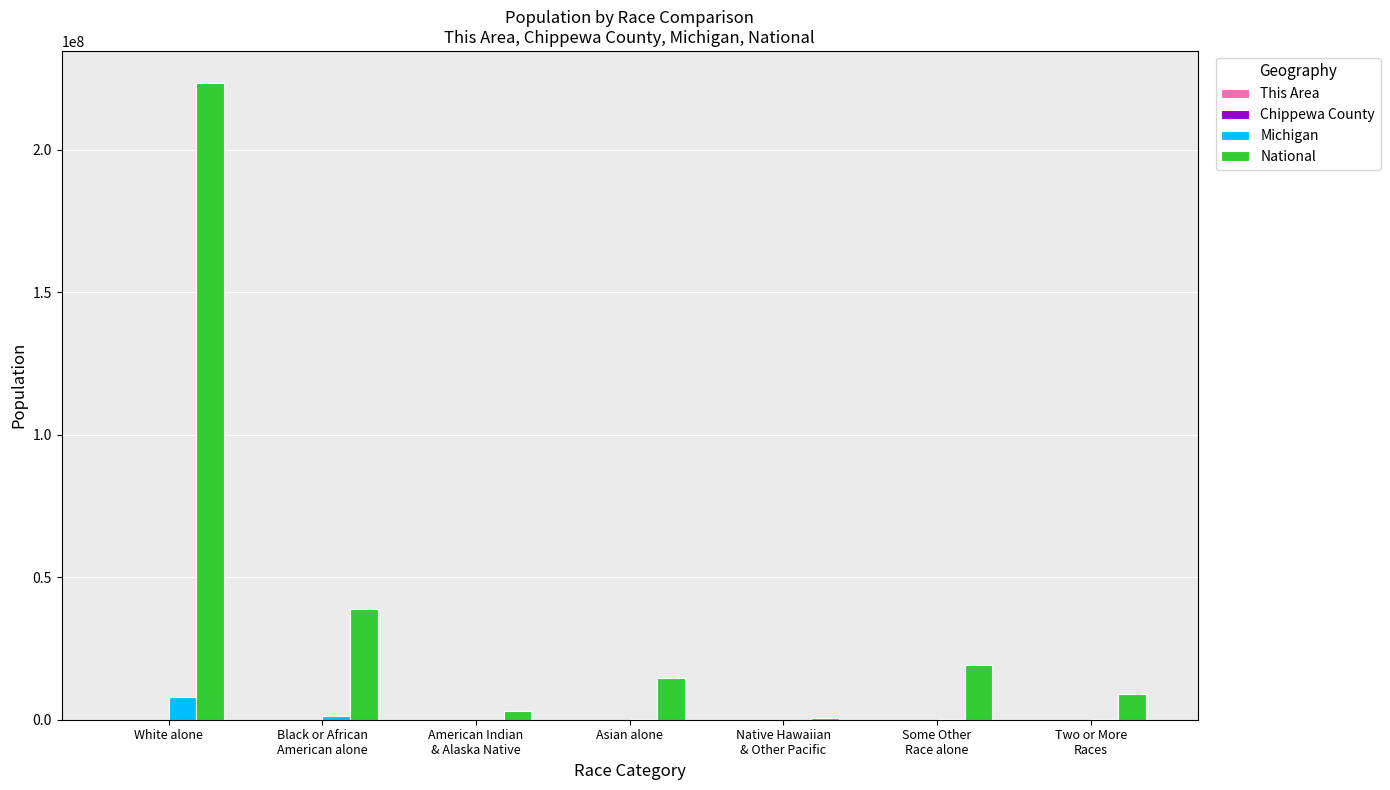

True or false: National has a value of 21993160 at Asian alone.

False